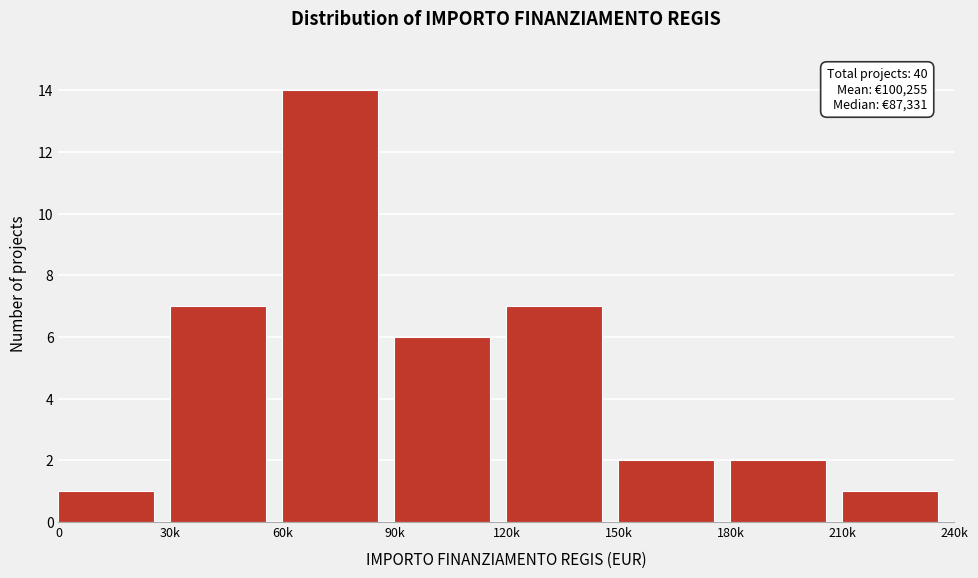

Reading right to left, extract all data points from this chart.

210k=1	180k=2	150k=2	120k=7	90k=6	60k=14	30k=7	0=1